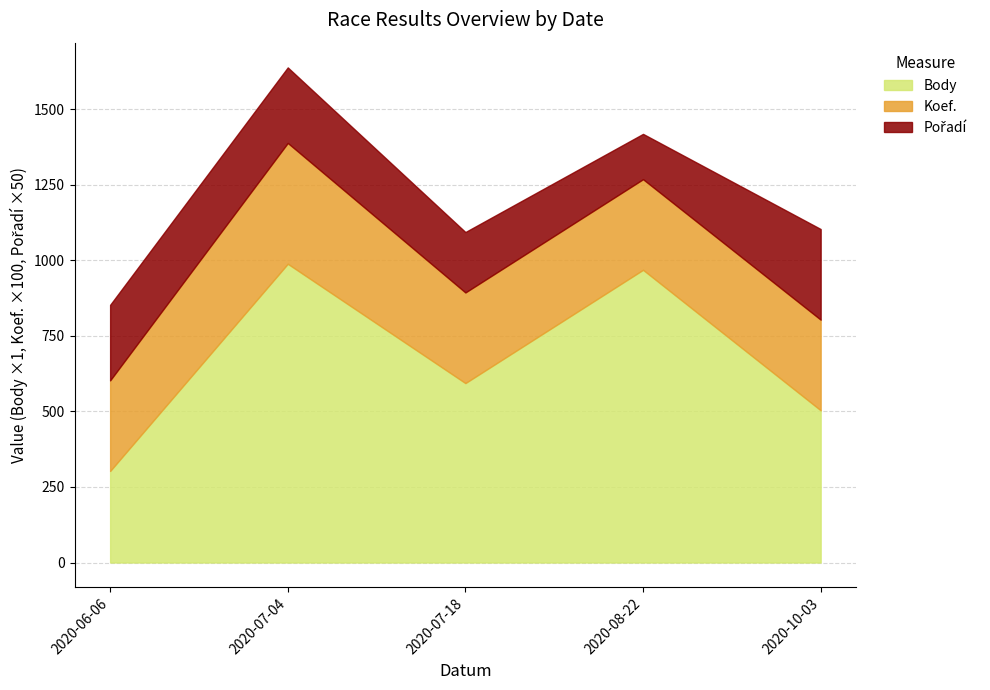

At which category is the sum across all series the highest?

2020-07-04